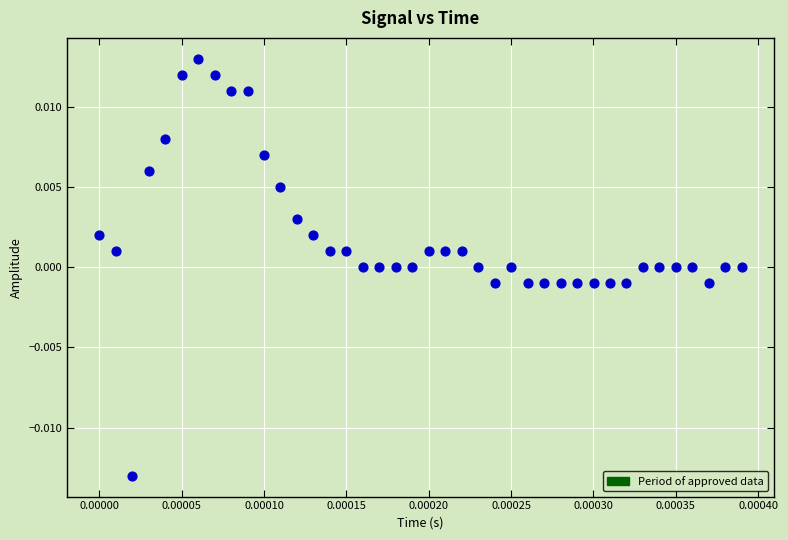

Count the number of points in this scatter plot.

40